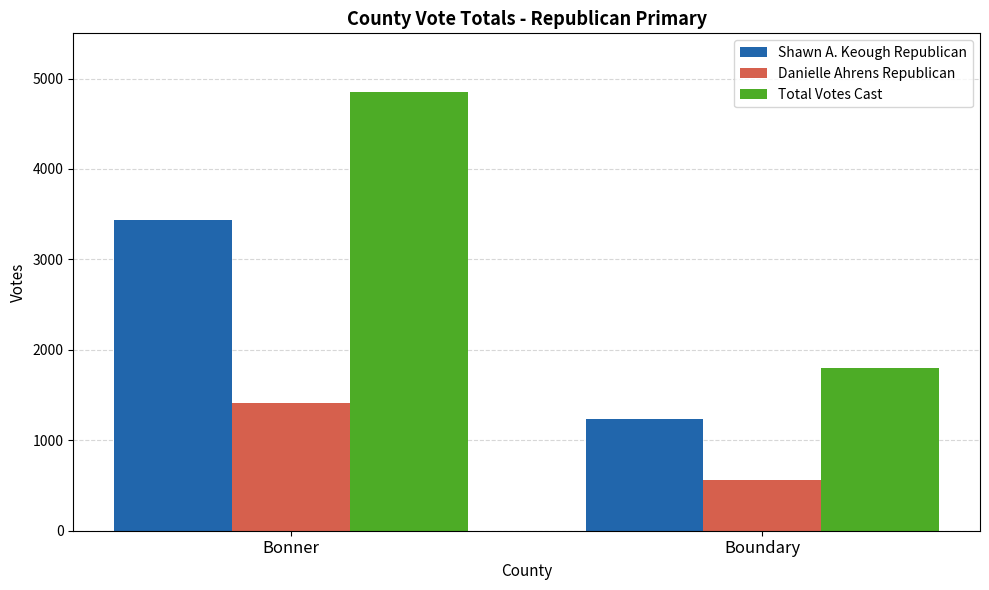

At how many categories does at least one series exceed 3151?

1